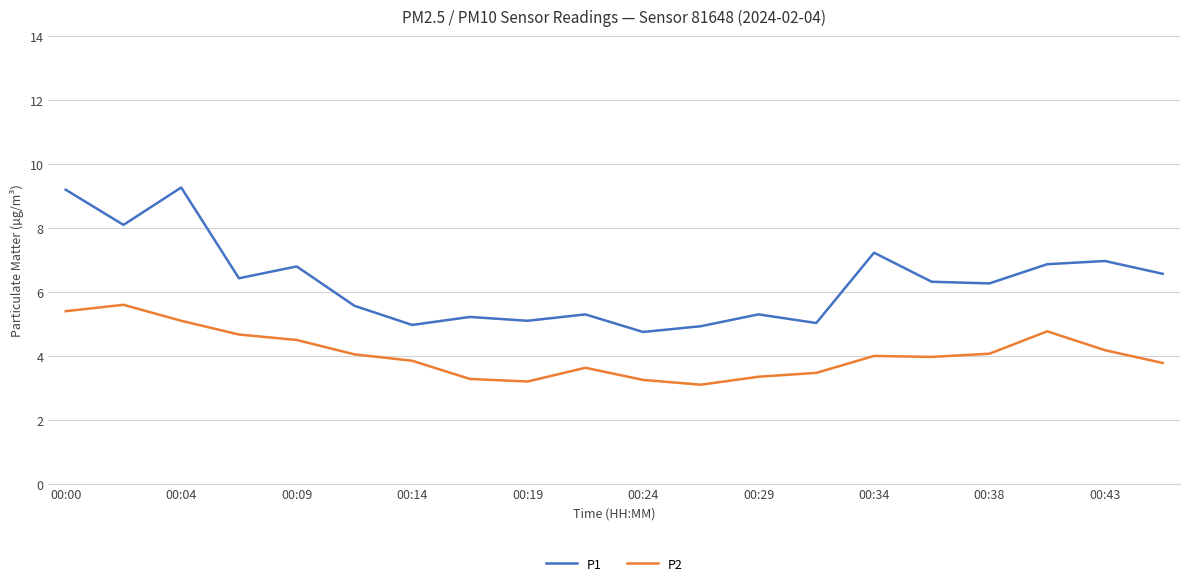

True or false: P1 and P2 intersect in this chart.

False